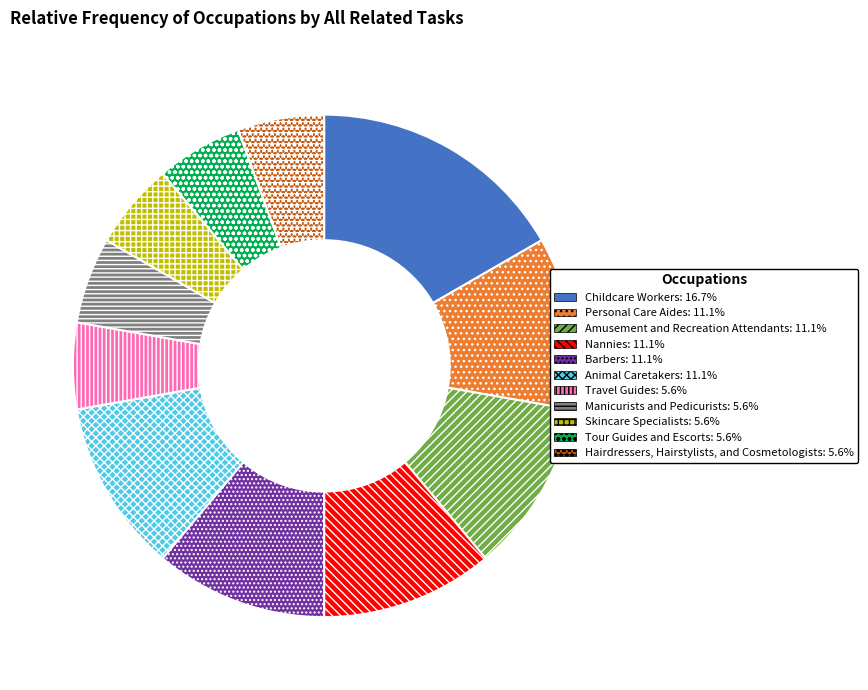

Do Childcare Workers and Manicurists and Pedicurists together represent more than half of the pie?

No